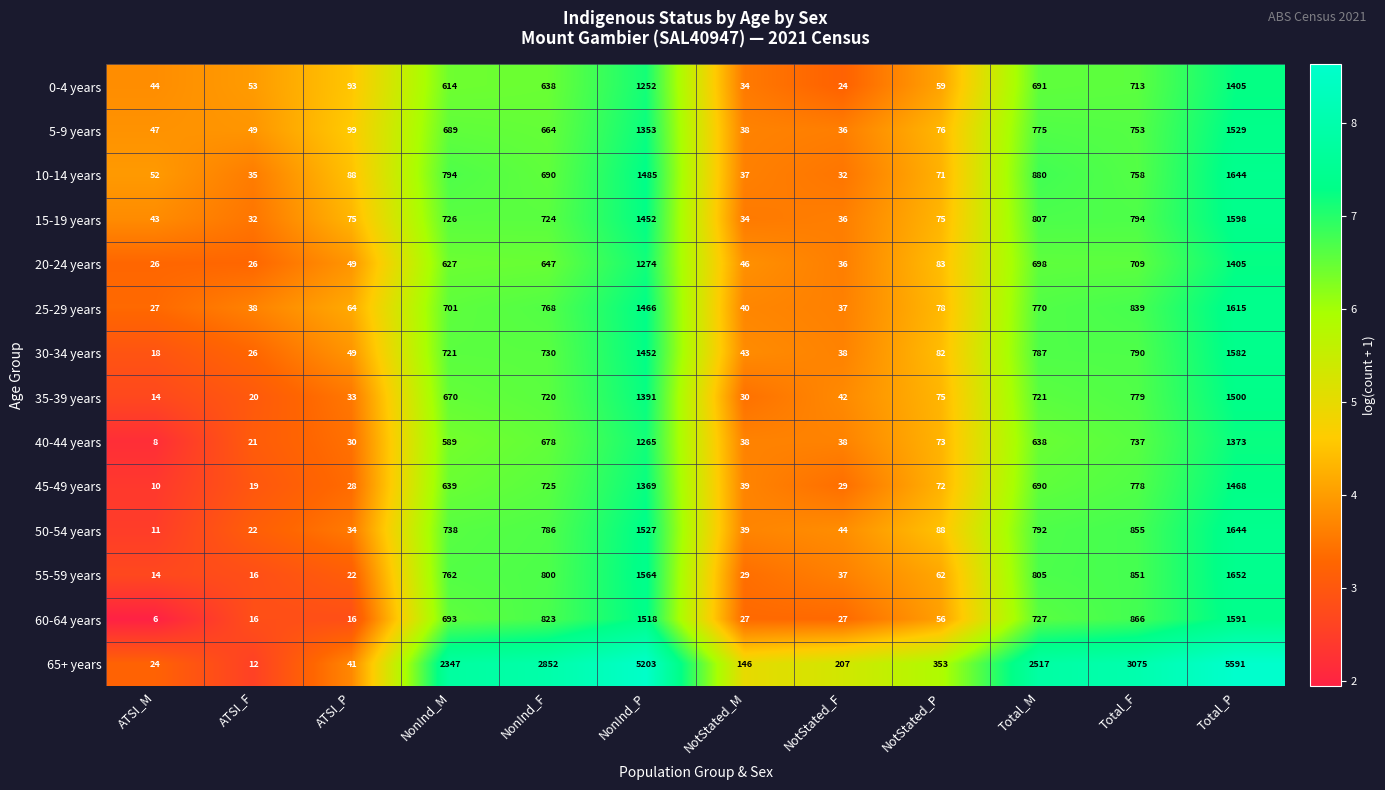

Which label corresponds to the largest value in the chart?

Total_P